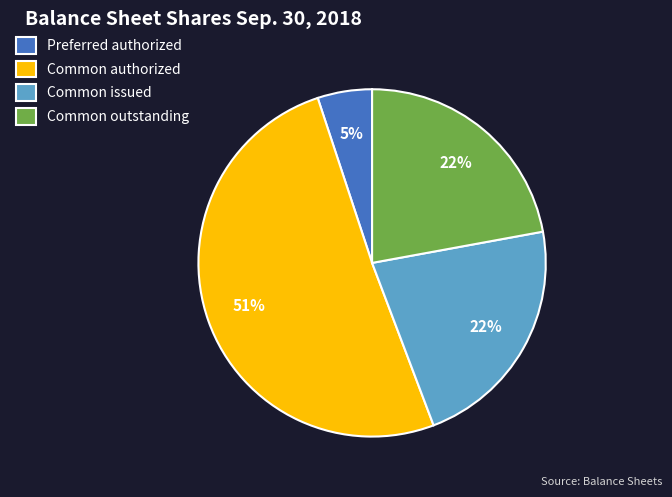

To the nearest percent, what is the difference between the Common issued and Preferred authorized slice percentages?

17%